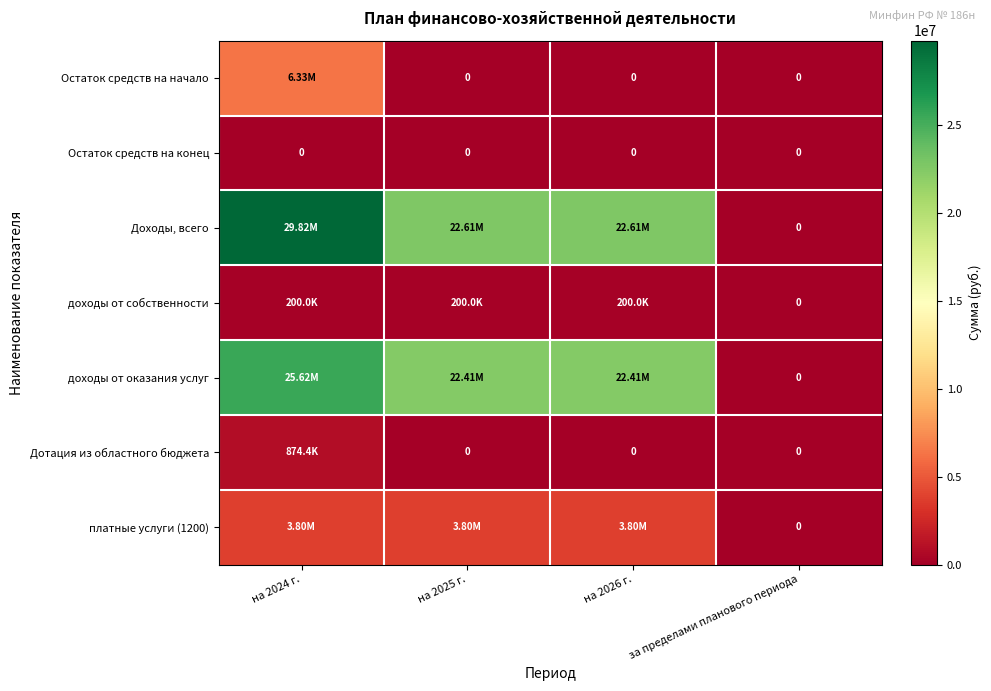

How many distinct data groups are displayed?

7